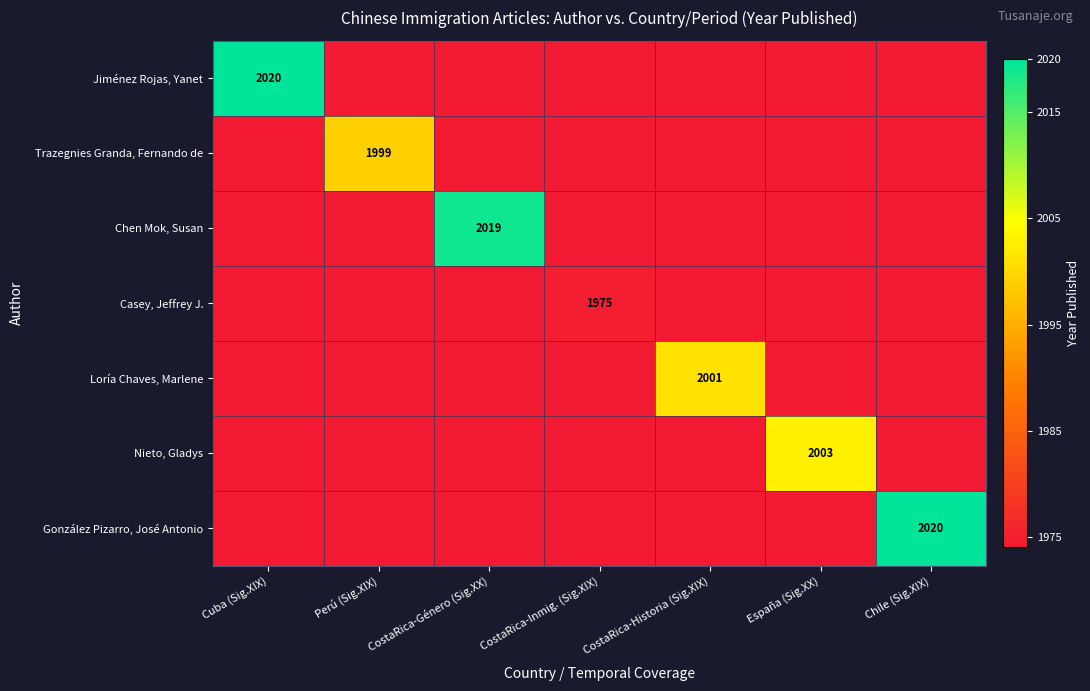

The Jiménez Rojas, Yanet series shows 849 at Cuba (Sig.XIX). True or false?

False